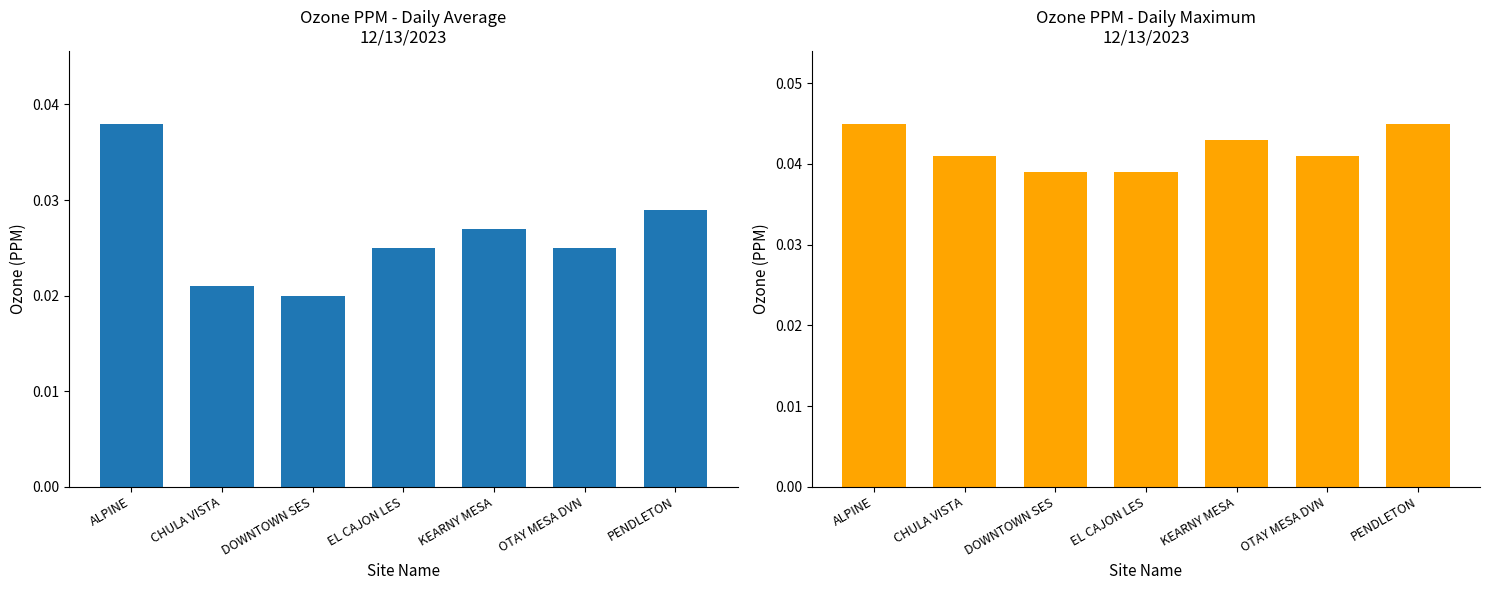

Does the chart contain stacked bars?

No